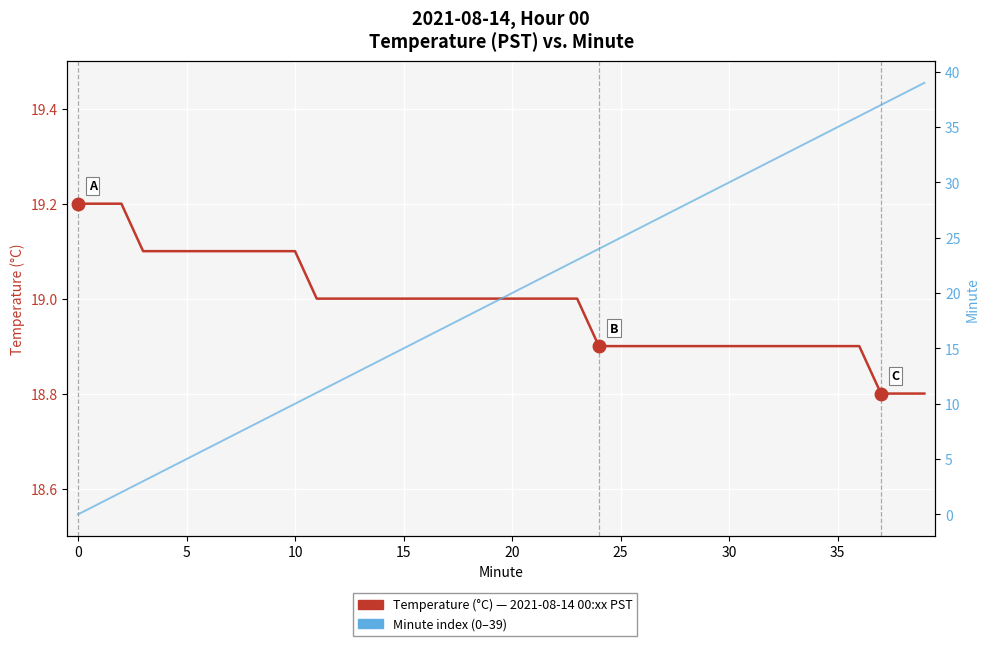

Reading right to left, extract all data points from this chart.

Temperature (°C) — 2021-08-14 00:xx PST: 18.8	18.8	18.8	18.9	18.9	18.9	18.9	18.9	18.9	18.9	18.9	18.9	18.9	18.9	18.9	18.9	19.0	19.0	19.0	19.0	19.0	19.0	19.0	19.0	19.0	19.0	19.0	19.0	19.0	19.1	19.1	19.1	19.1	19.1	19.1	19.1	19.1	19.2	19.2	19.2
Minute index: 39.0	38.0	37.0	36.0	35.0	34.0	33.0	32.0	31.0	30.0	29.0	28.0	27.0	26.0	25.0	24.0	23.0	22.0	21.0	20.0	19.0	18.0	17.0	16.0	15.0	14.0	13.0	12.0	11.0	10.0	9.0	8.0	7.0	6.0	5.0	4.0	3.0	2.0	1.0	0.0